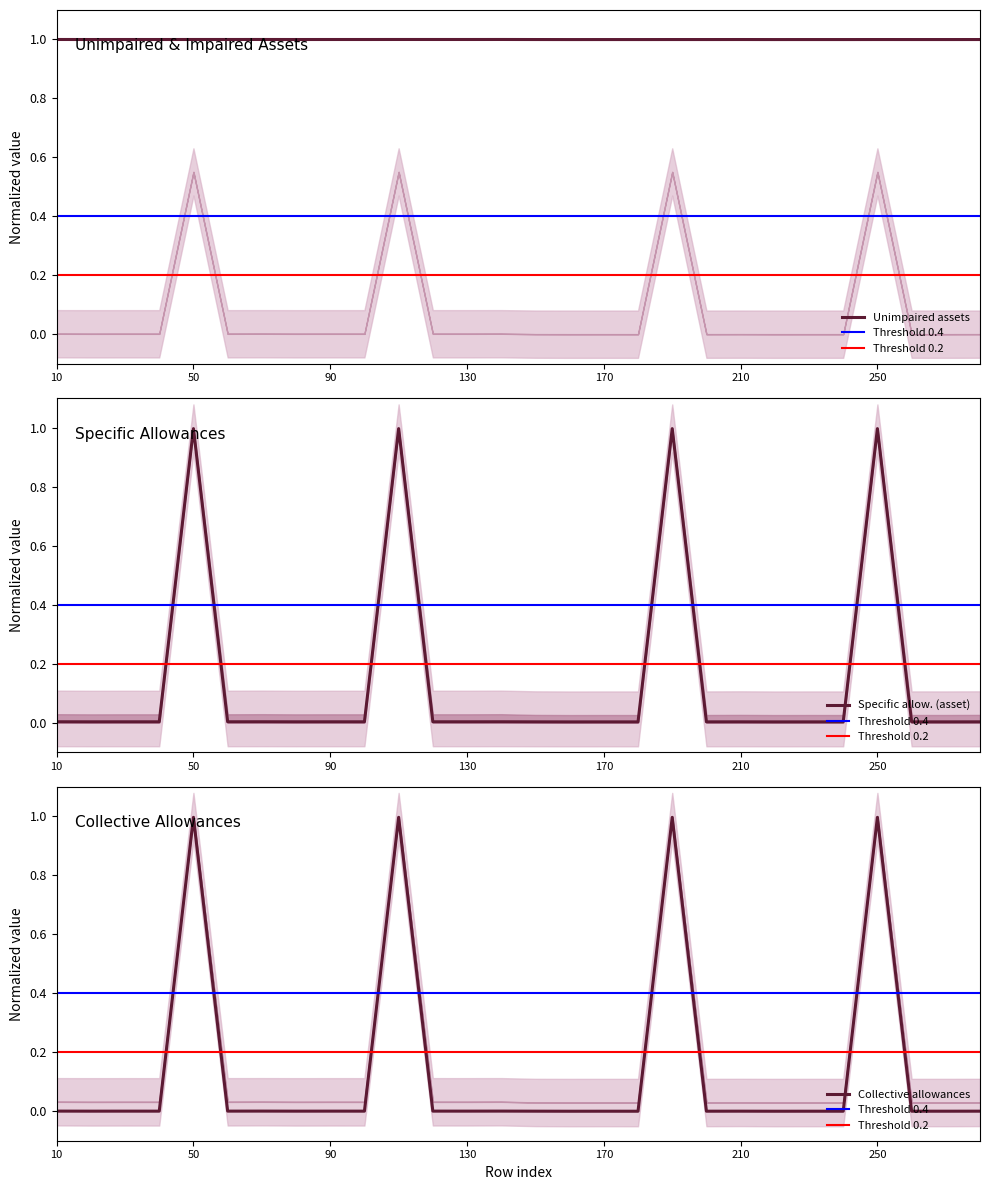

The Specific allow. (asset) series shows 0.0 at 240. True or false?

False